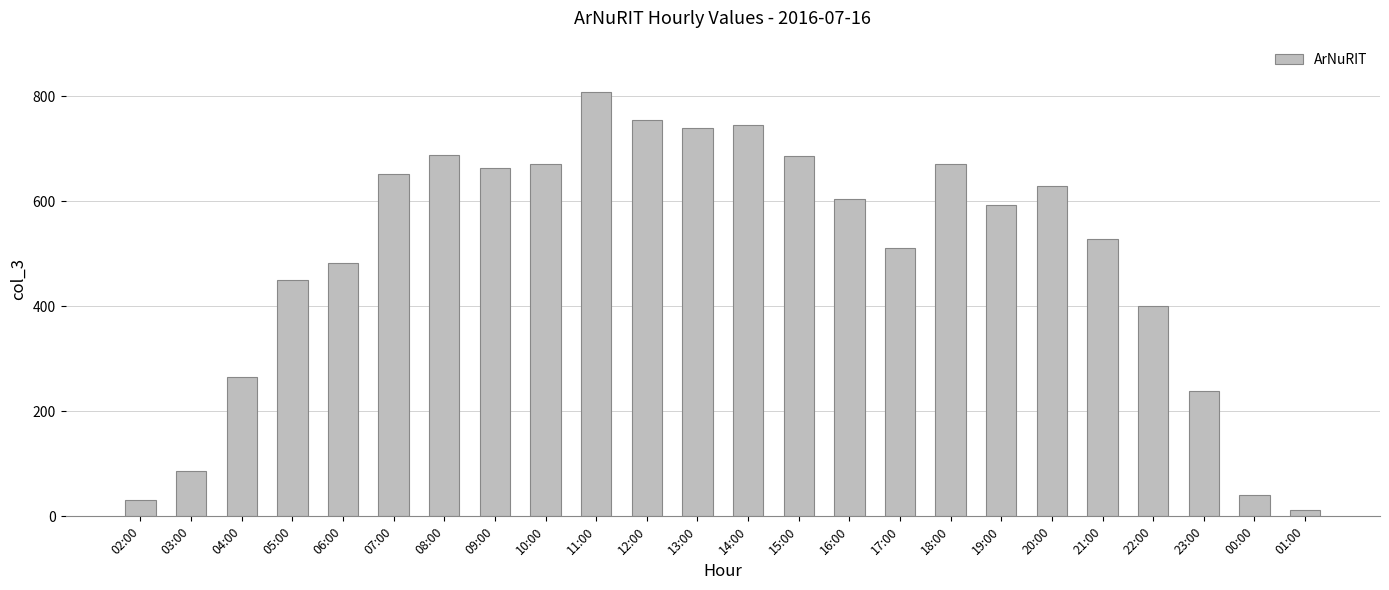

What is the label of the 23rd bar from the right?

03:00